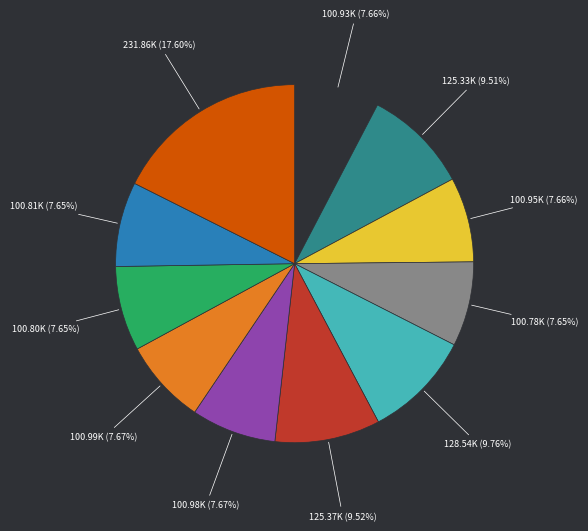

Is there a majority slice in this chart?

No